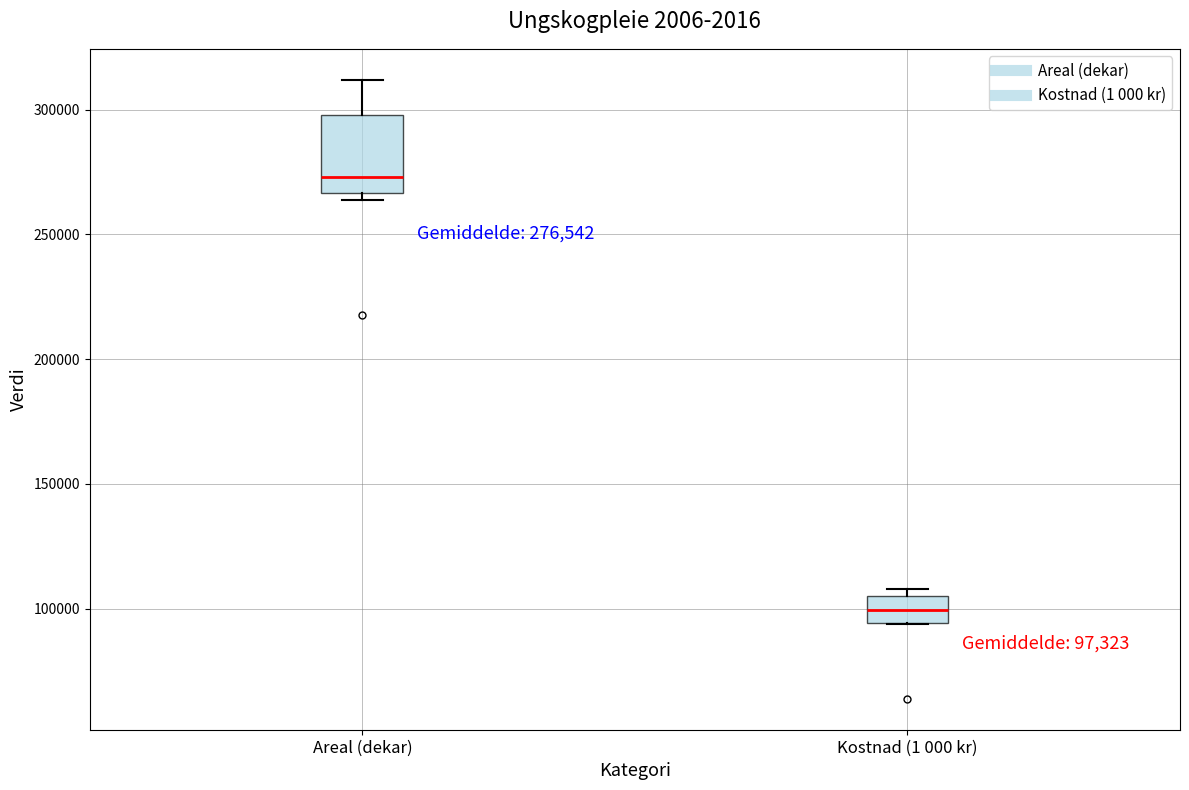

Which box is the tallest, from its lower edge to its upper edge?

Areal (dekar)